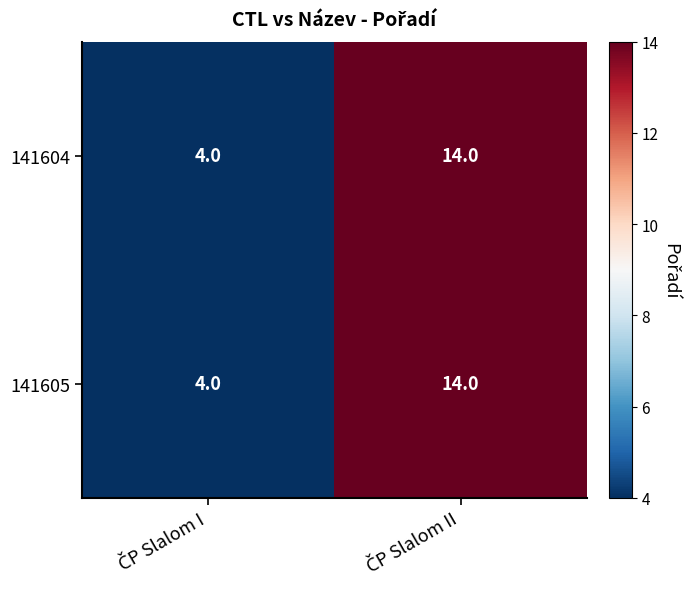

Reading left to right, what are all the values shown in this chart?

141604: 4	14
141605: 4	14